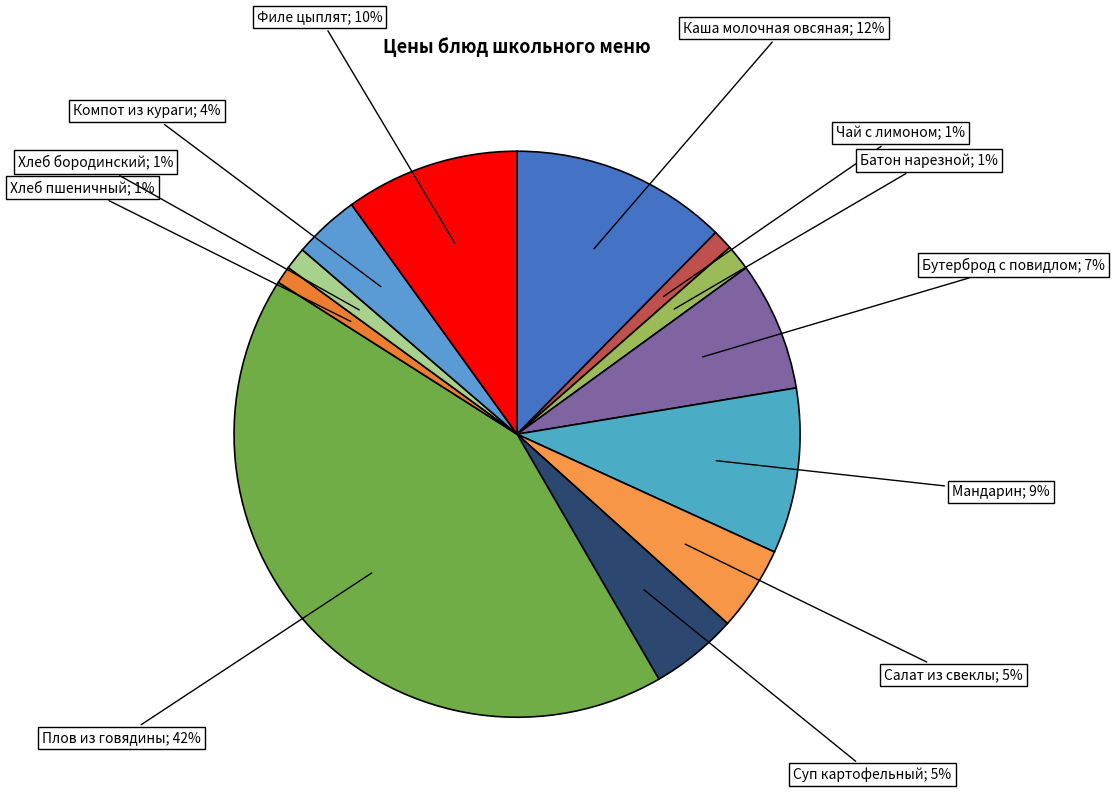

Does any single category account for the majority?

No